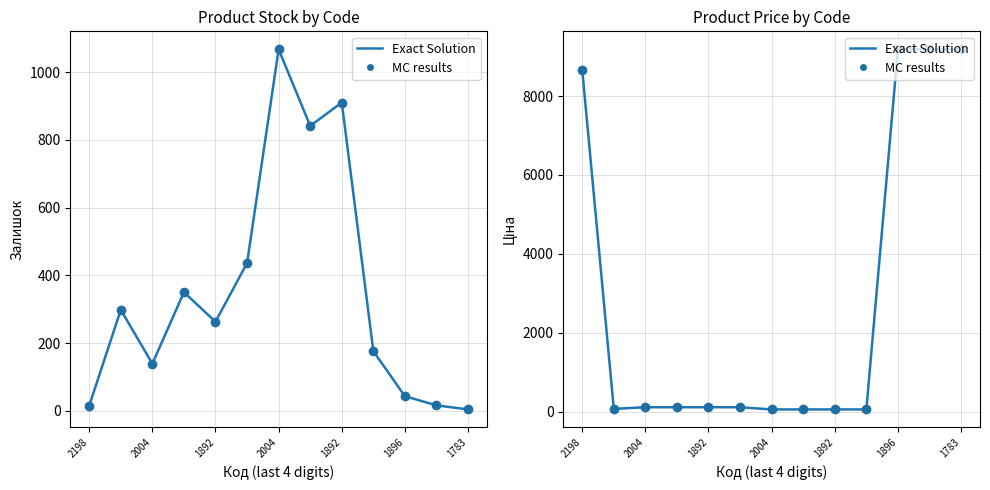

At 7, list the series in order from smallest to largest.

Exact Solution, MC results